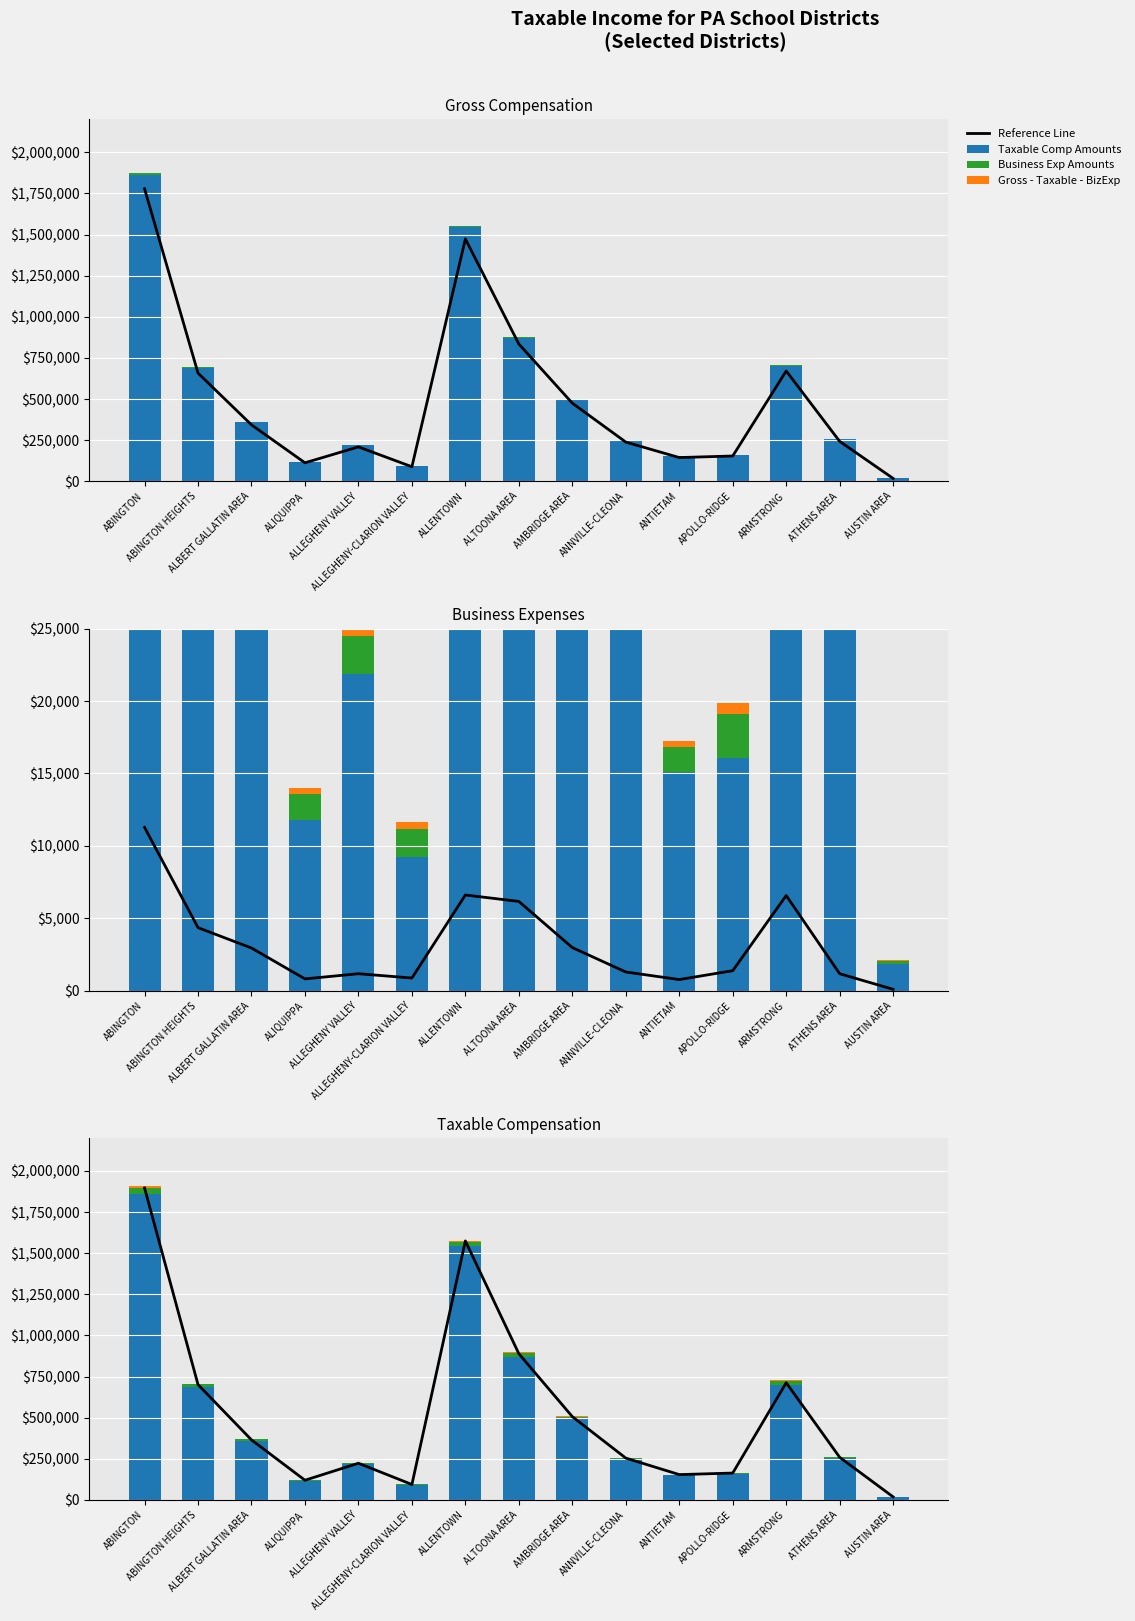

What is the difference between the maximum and minimum values in the Business Exp Amounts series?

37284.0